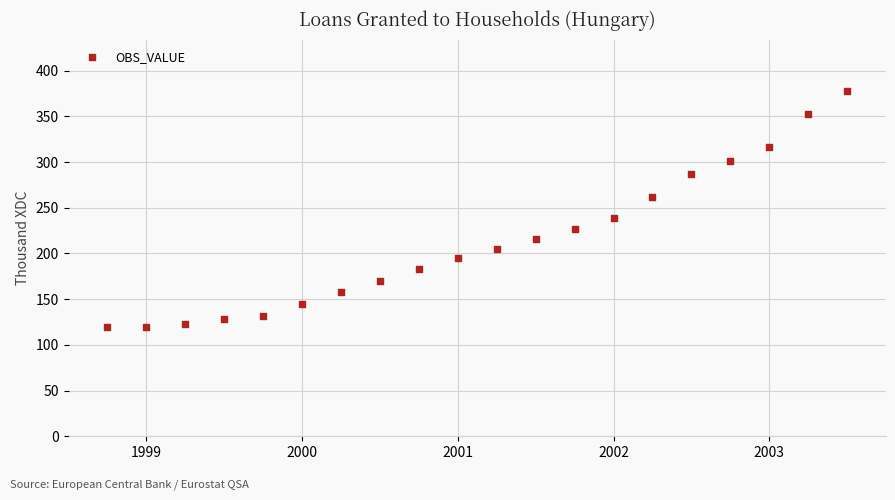

What is the range of Y values (max minus min)?

258.0